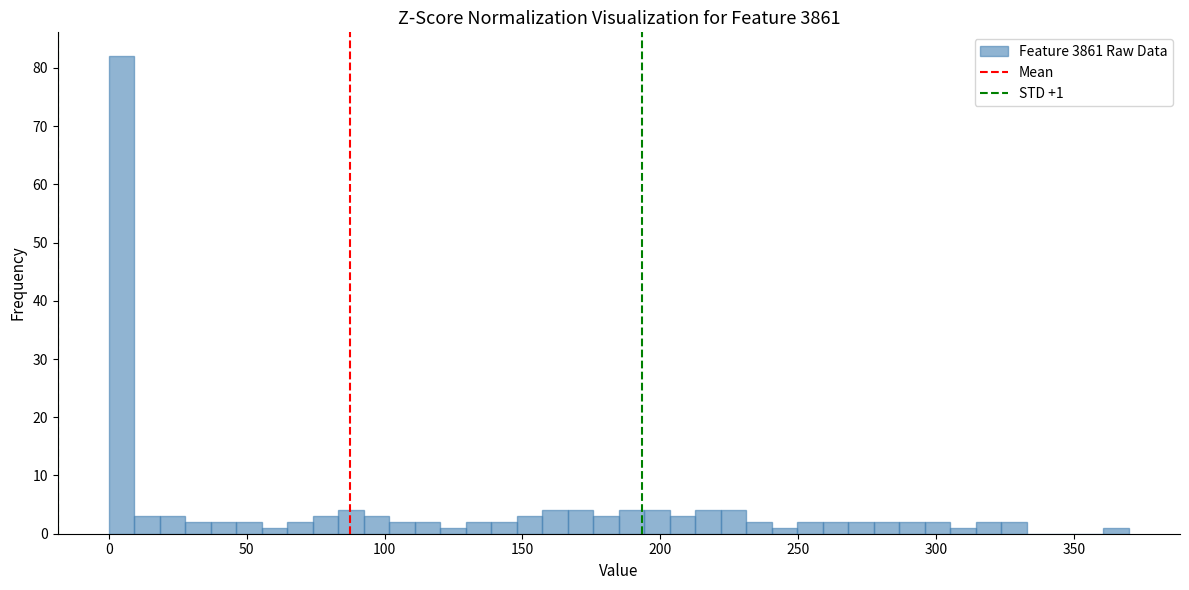

Read against the x-axis, roughly where is the centre of the tallest bar?

5